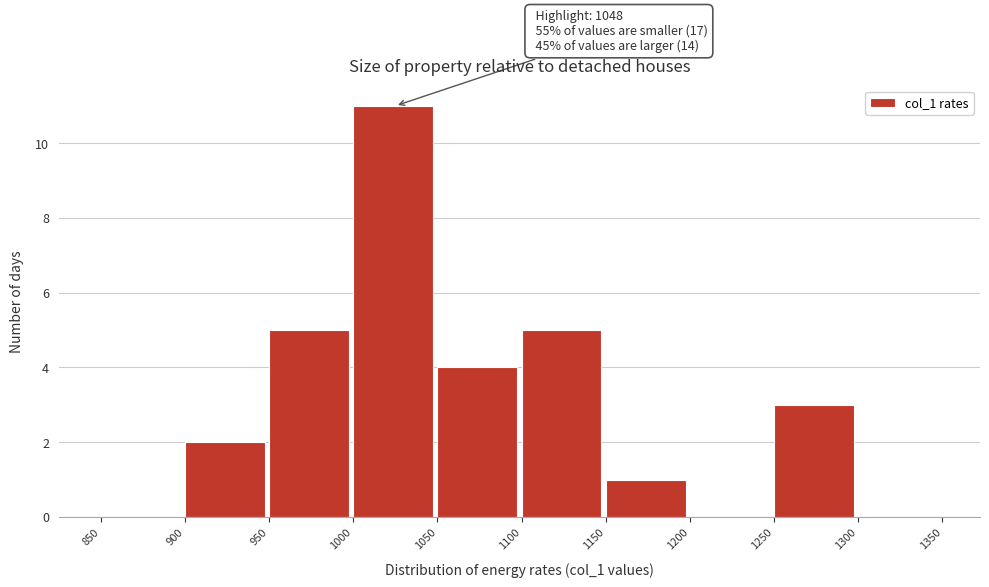

Over which range of the x-axis is the bar tallest?

1000 to 1050